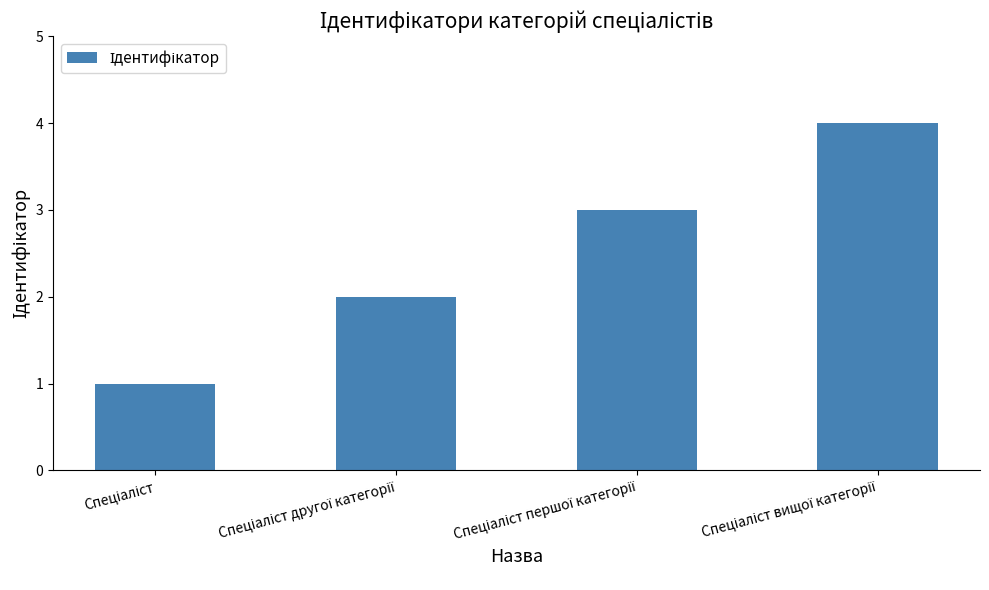

What is the difference between the maximum and minimum values?

3